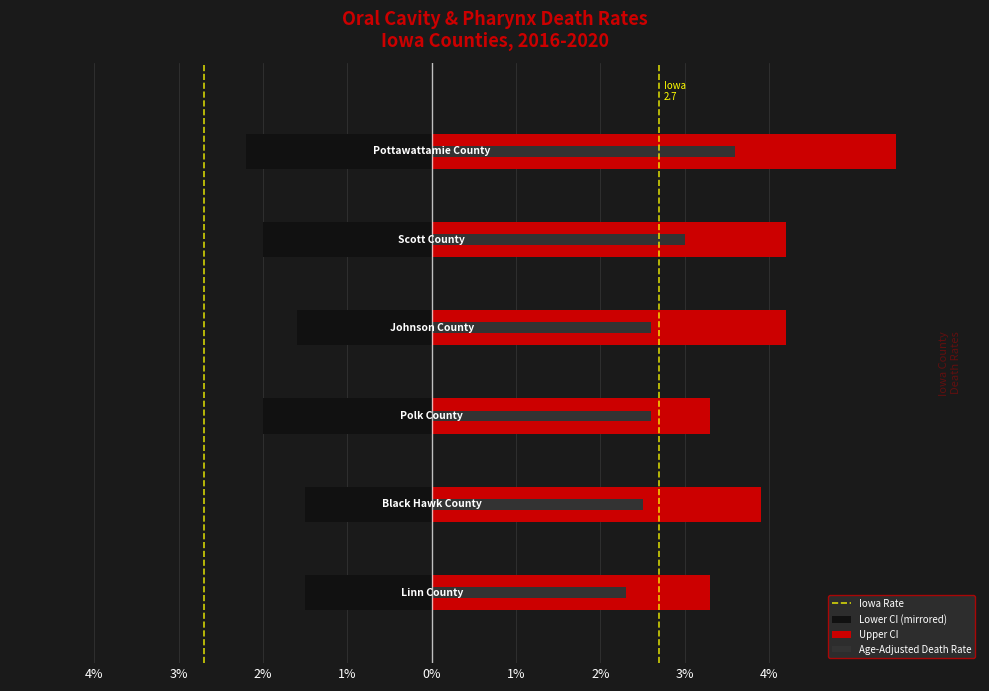

The Upper CI series shows 4.2 at Scott County. True or false?

True